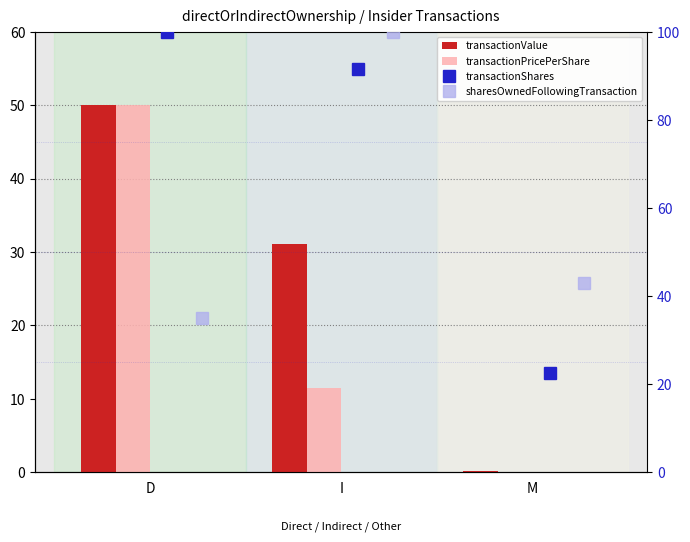

Between M and I, which is larger?

I